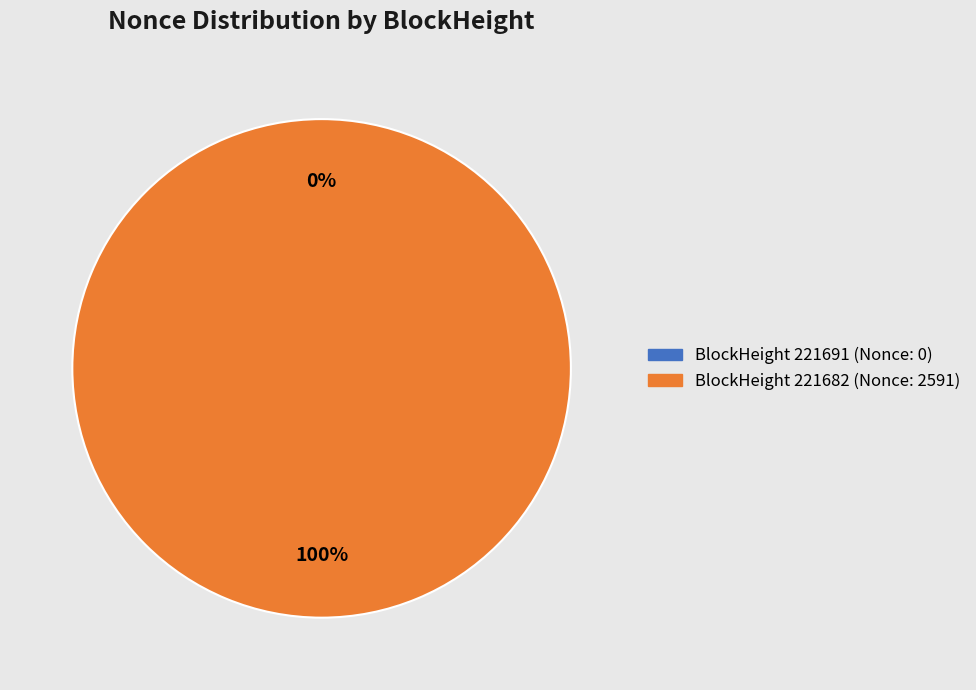

To the nearest percent, what percentage of the pie is 221682?

100%